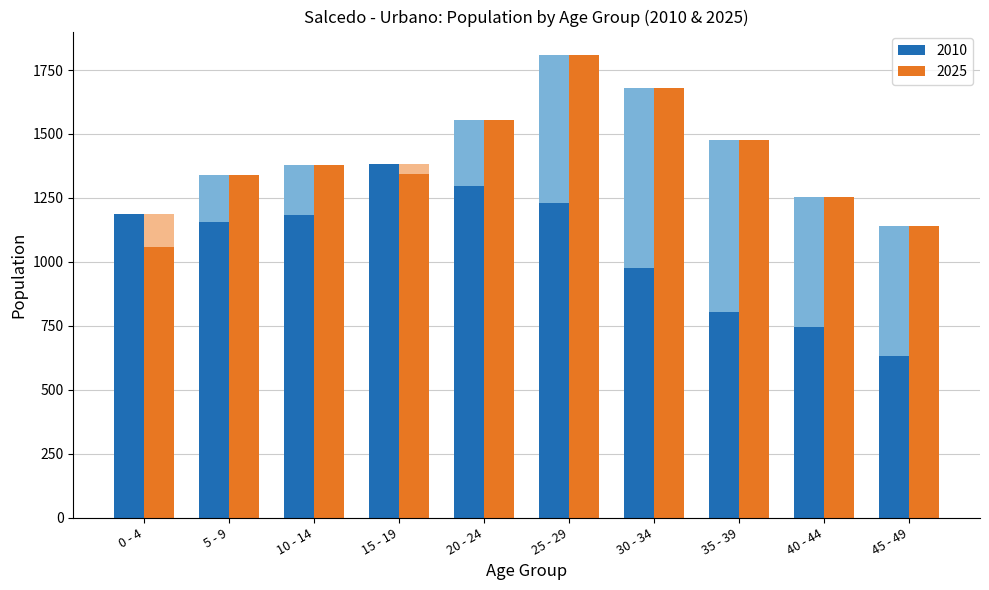

What is the approximate value of 2025 at 10 - 14?

1378